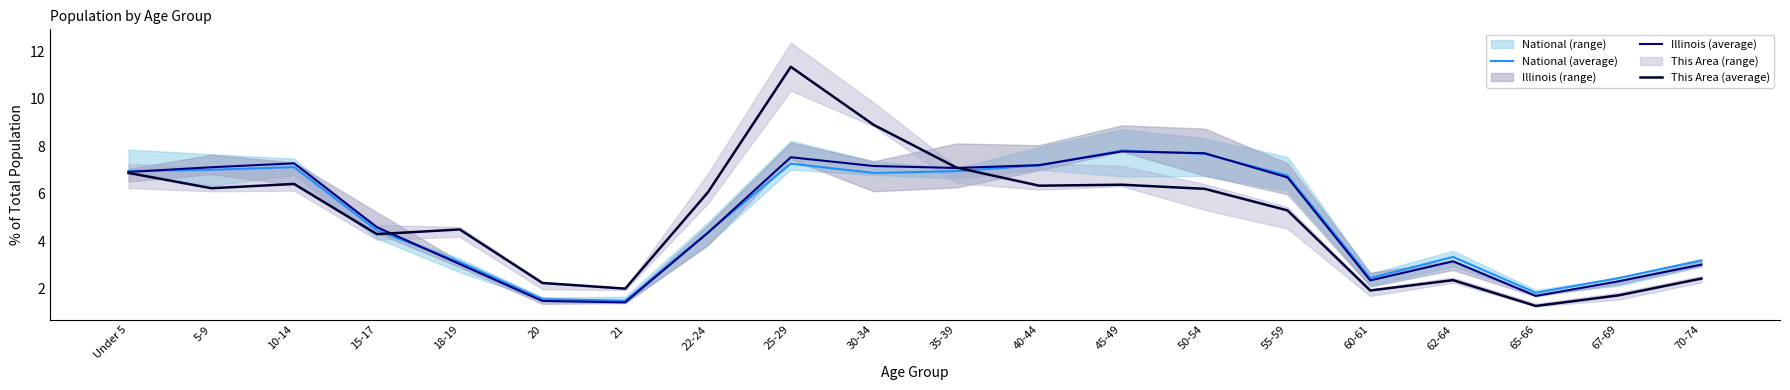

Which has a higher value, 21 or 60-61?

60-61